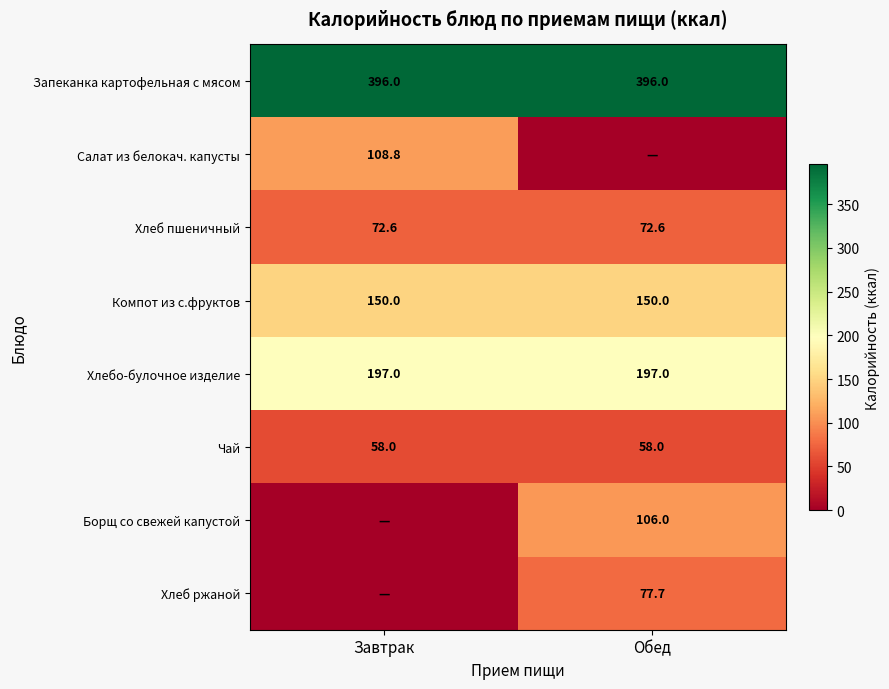

What is the sum of the Компот из с.фруктов values at Завтрак and Обед?

300.0